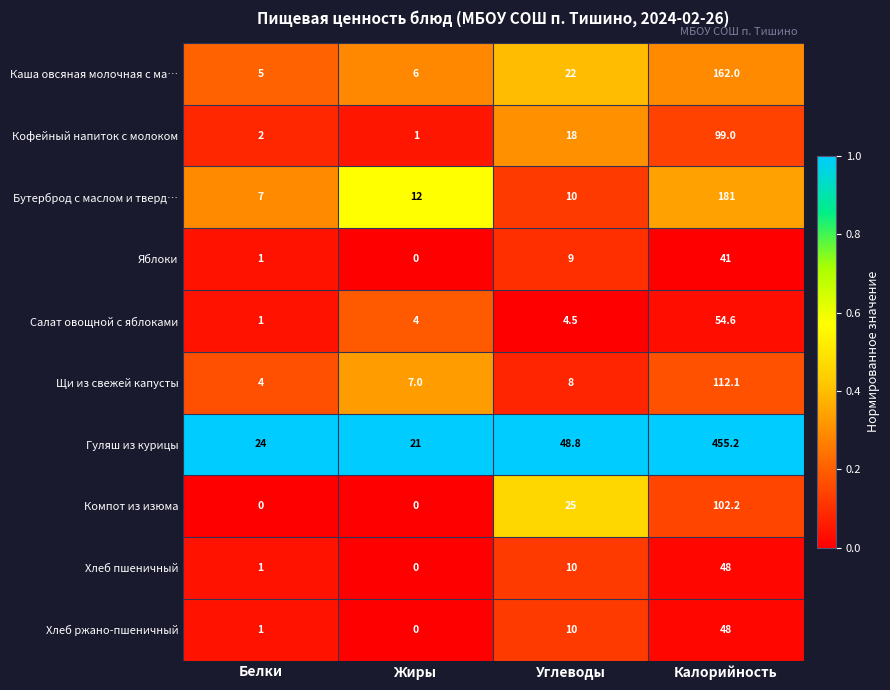

Is the value of Яблоки at Белки greater than the value of Кофейный напиток с молоком at Калорийность?

No